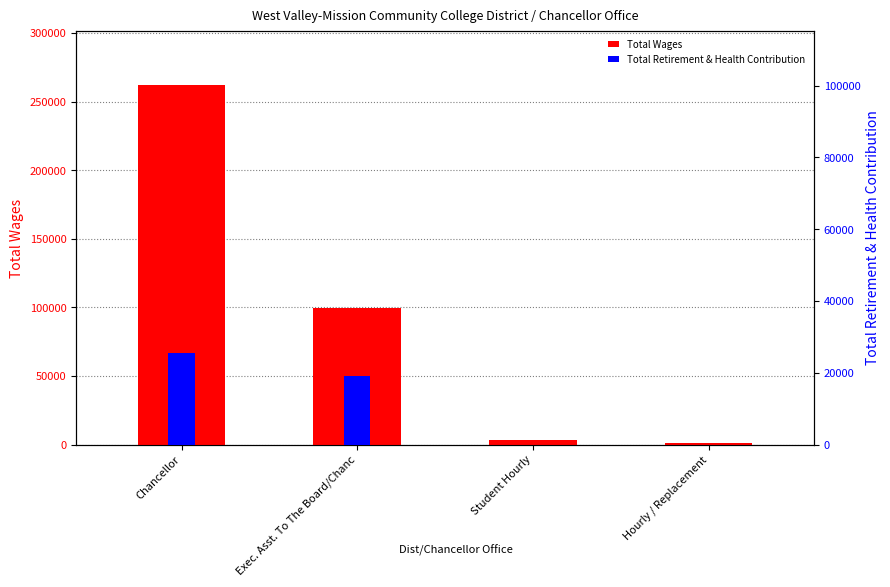

Which series has the largest range (max minus min)?

Total Wages